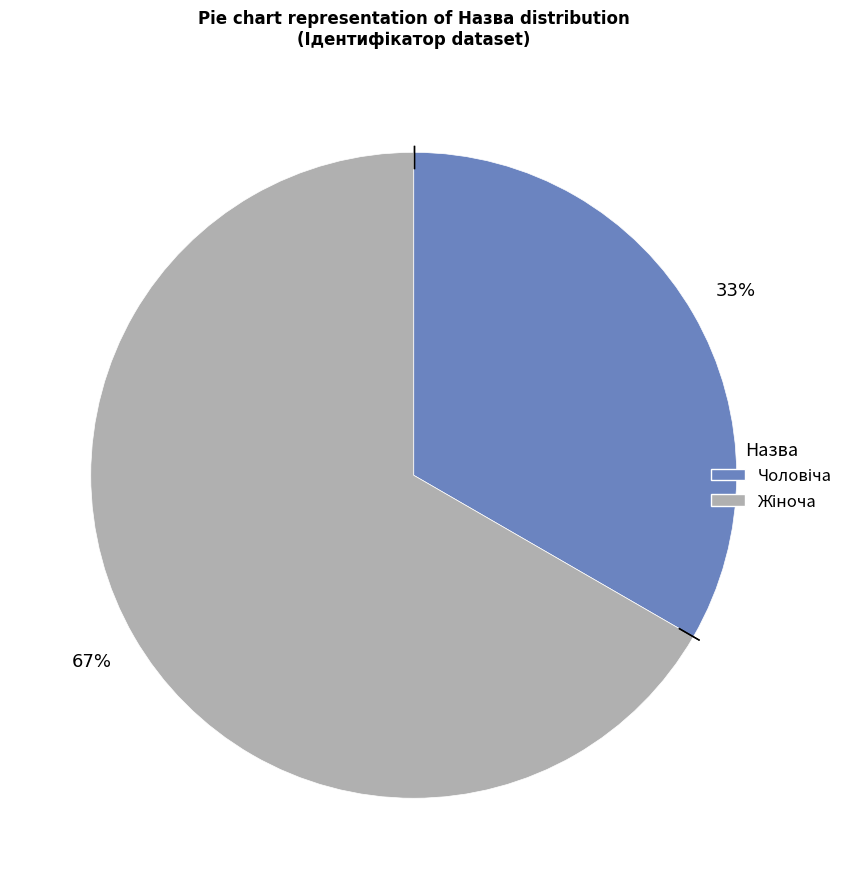

Does any single category account for the majority?

Yes